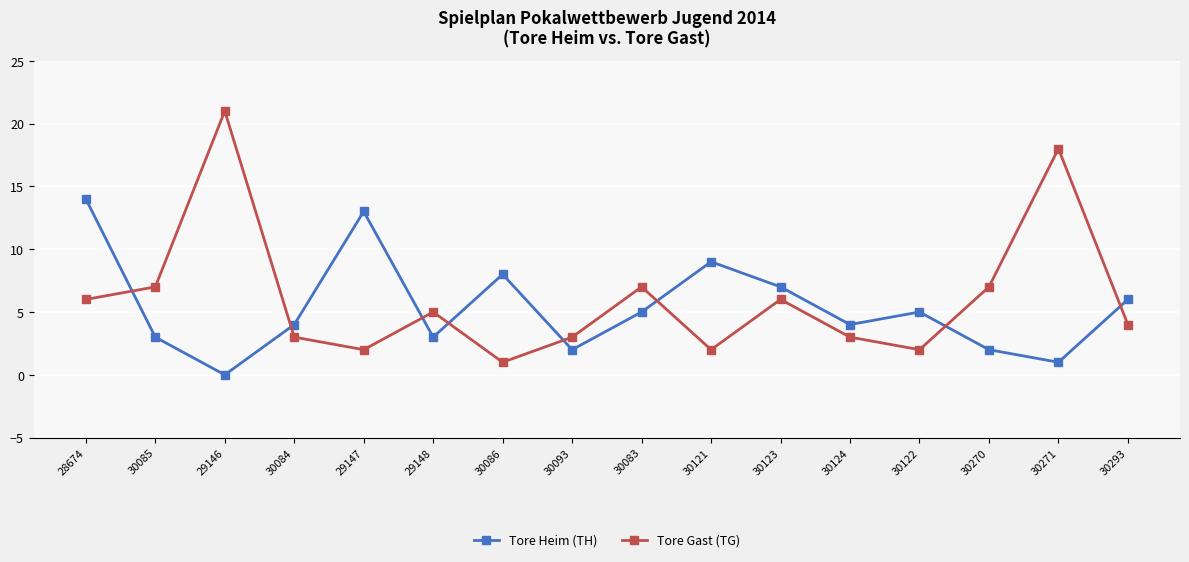

How many intersections are there between Tore Heim (TH) and Tore Gast (TG)?

8